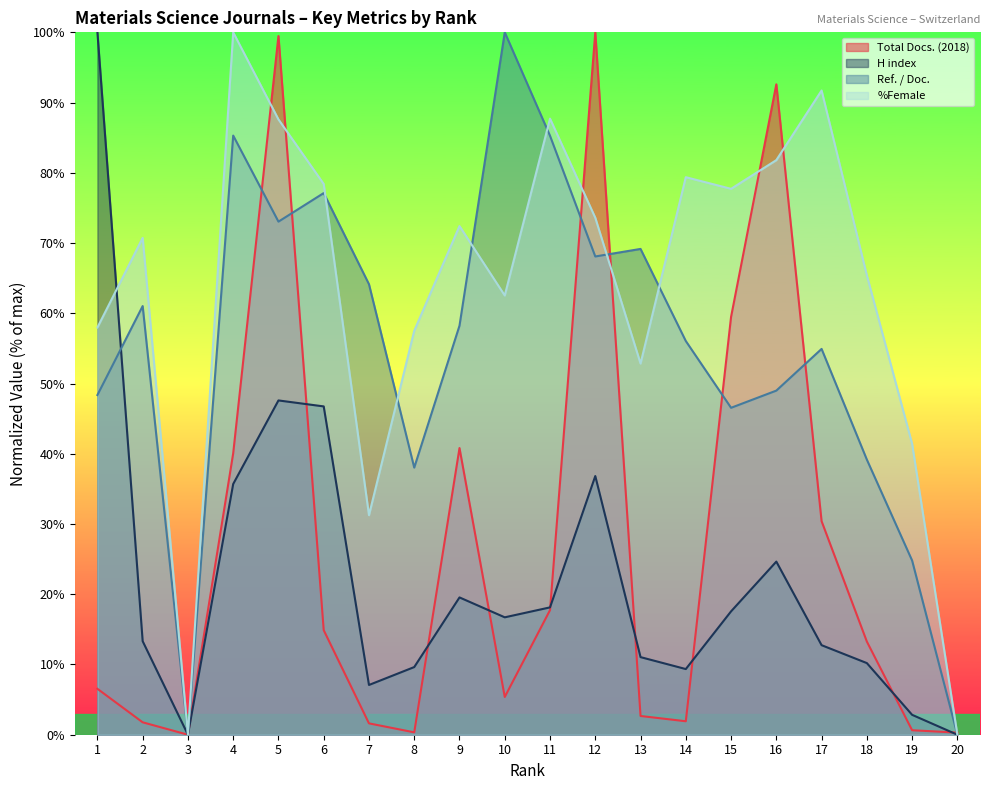

What is the sum of the Ref. / Doc. values at 14 and 1?

104.4